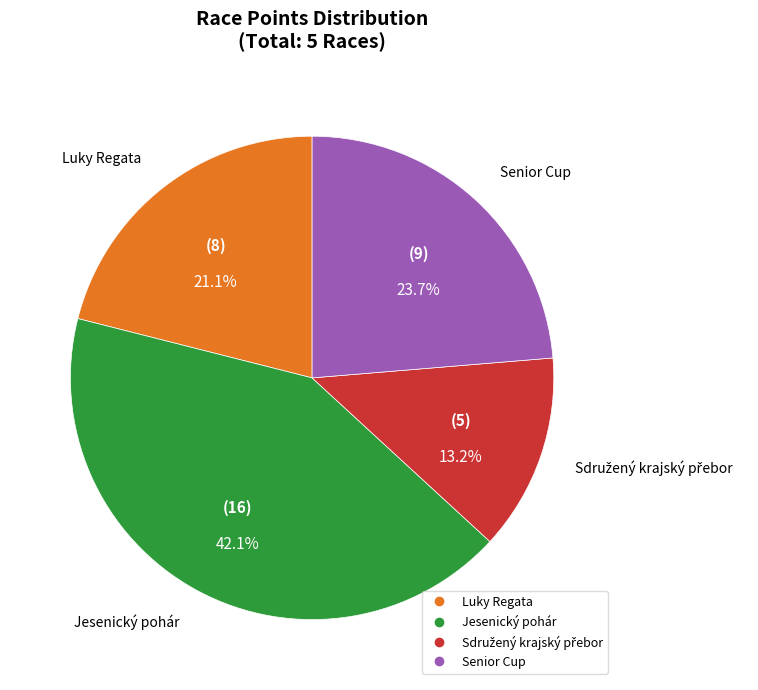

Is there any slice that represents more than half of the pie?

No